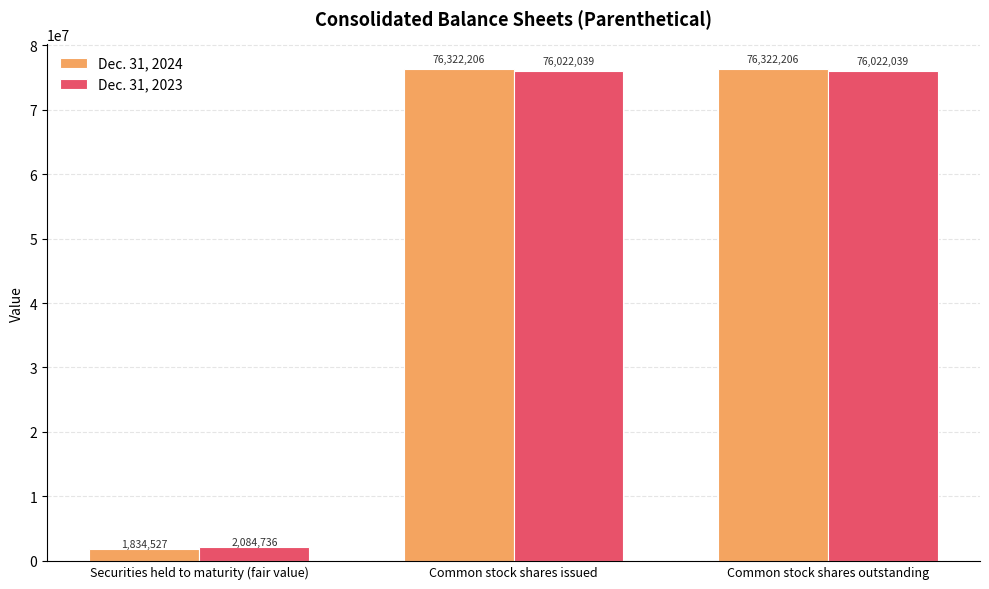

Is the value of Dec. 31, 2023 at Securities held to maturity (fair value) greater than the value of Dec. 31, 2024 at Securities held to maturity (fair value)?

Yes